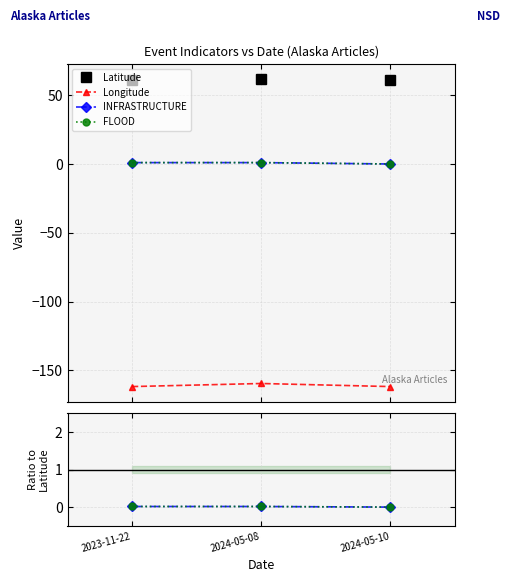

Rank the series at 2024-05-08 from lowest to highest value.

Longitude, INFRASTRUCTURE, FLOOD, Latitude